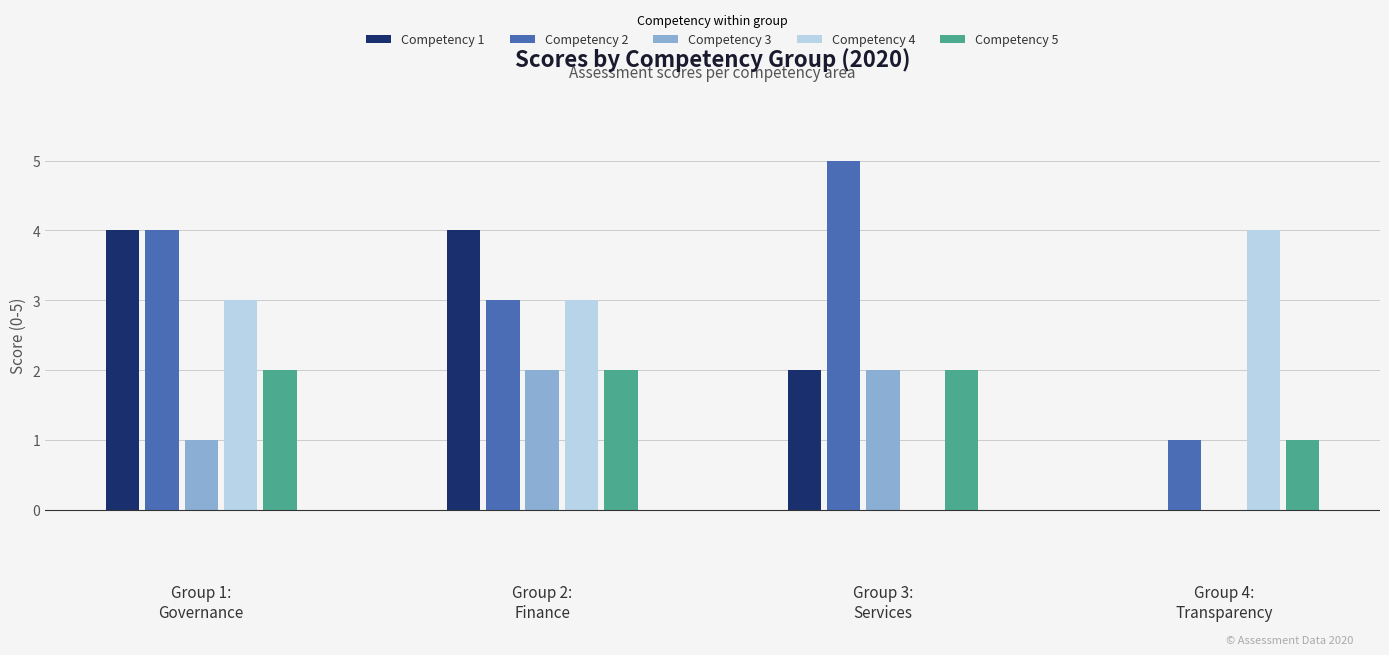

Which series has the largest total across all categories?

Competency 2